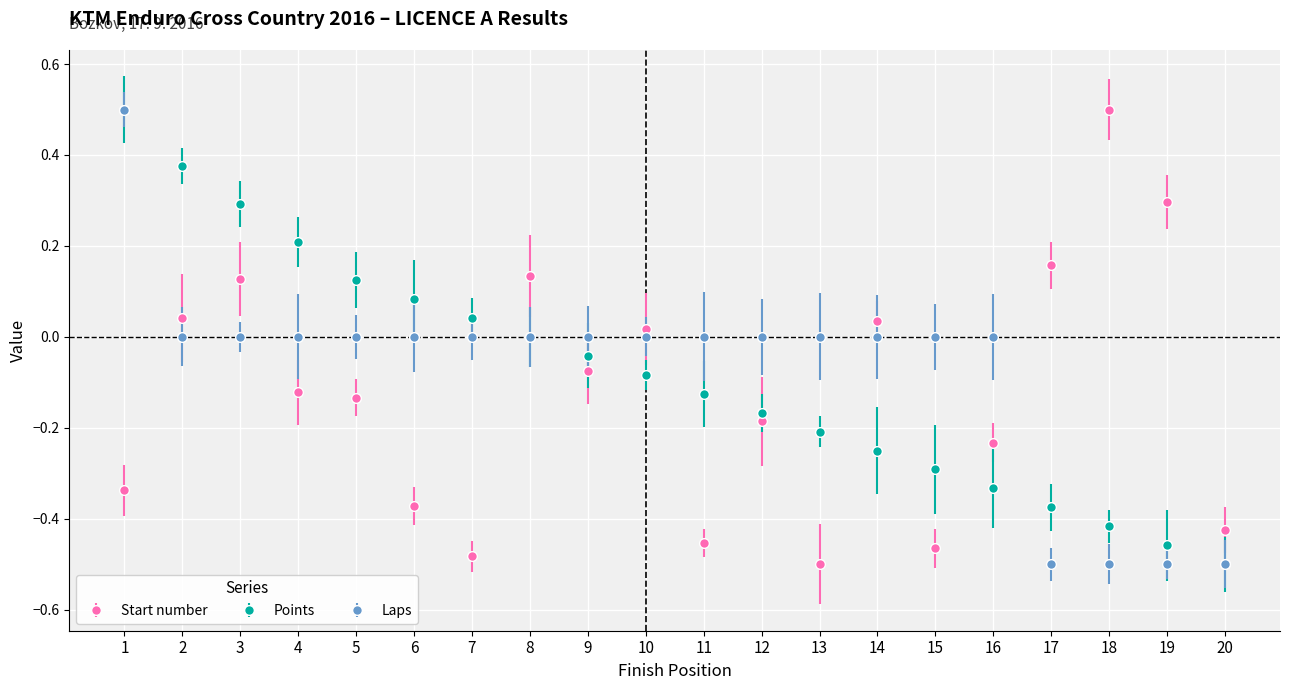

Between 7 and 14, which series saw the biggest shift?

Start number